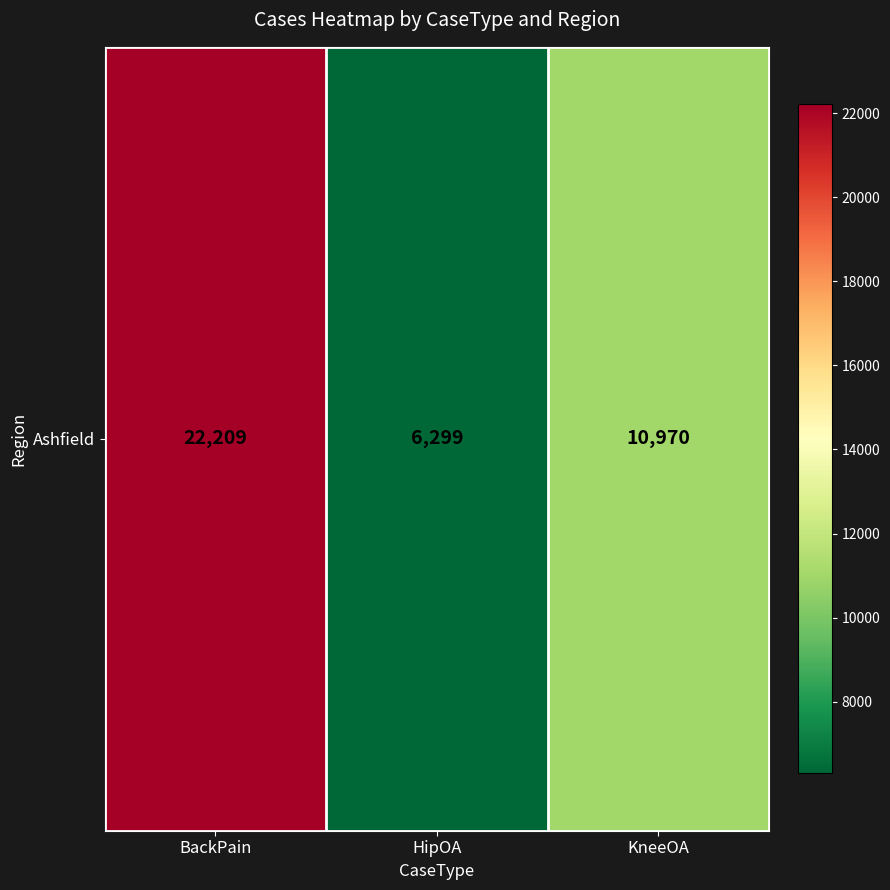

List the labels in order of value, smallest first.

HipOA, KneeOA, BackPain